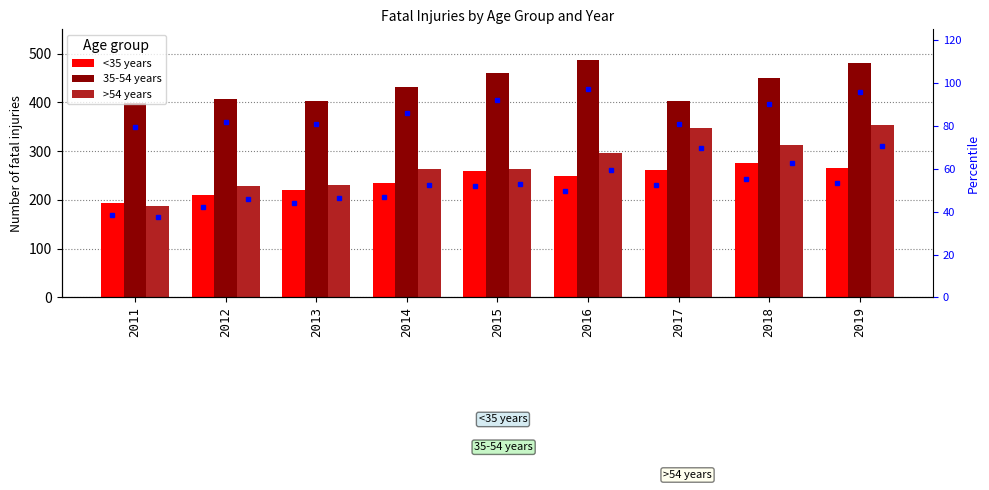

True or false: 35-54 years has a value of 137.4 at 2019.

False